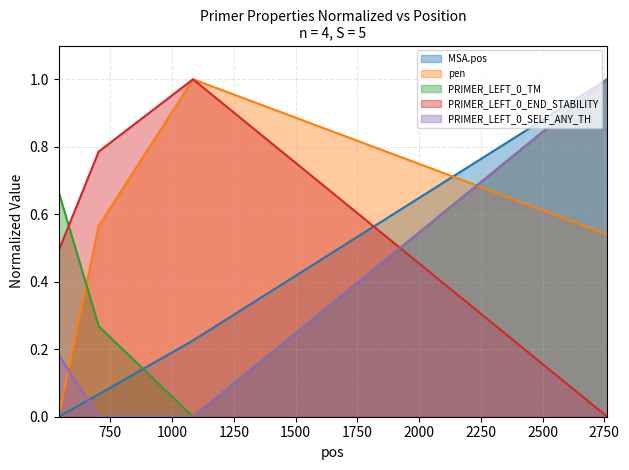

Is it true that pen equals 1.0 at 1085?

True